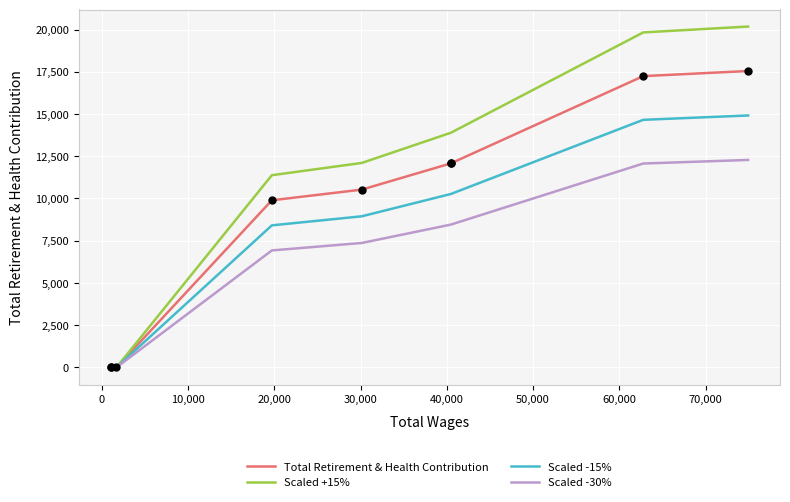

What are all the series names shown in the legend?

Total Retirement & Health Contribution, Scaled +15%, Scaled -15%, Scaled -30%